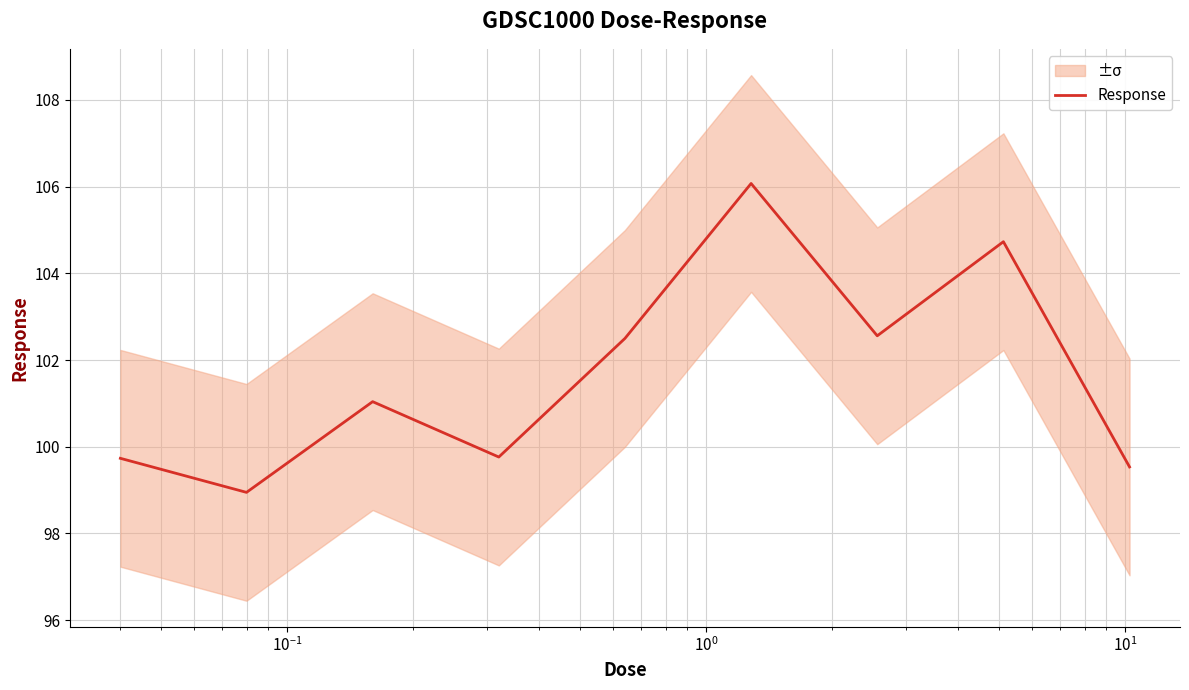

What is the maximum value for Response?

106.1